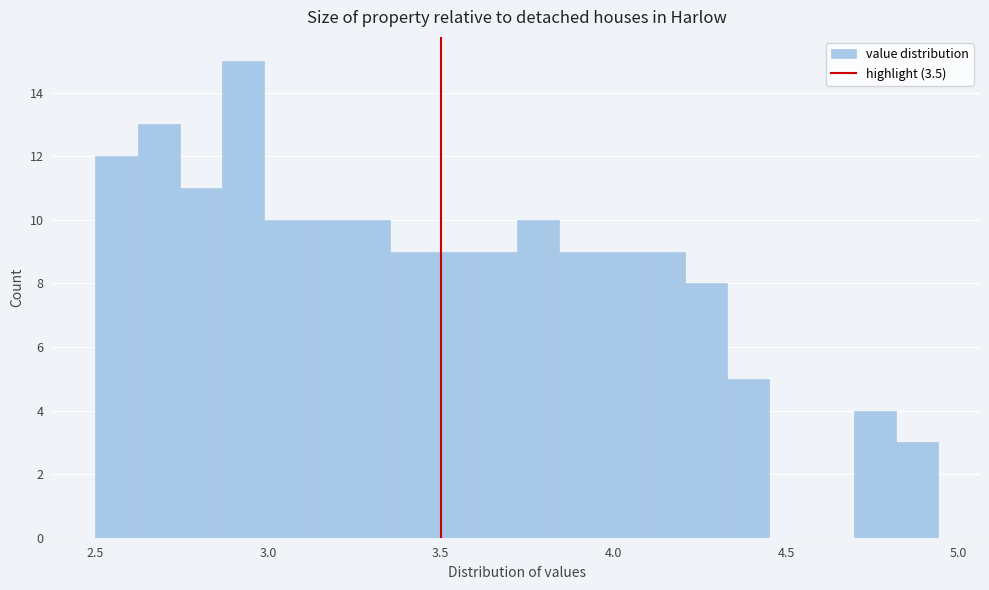

Read against the x-axis, roughly where is the centre of the tallest bar?

2.95